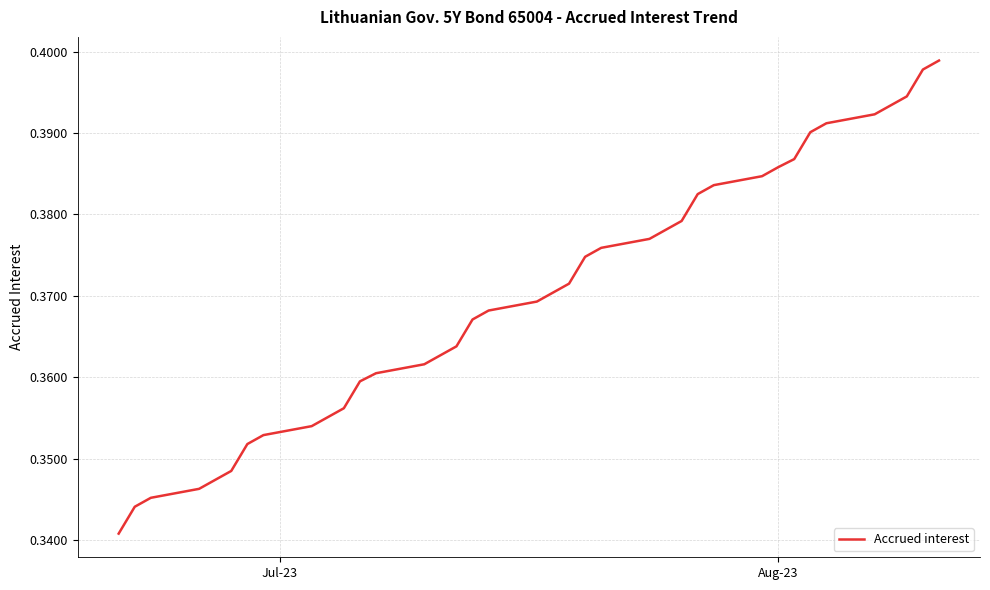

What is the sum of all values?

14.1